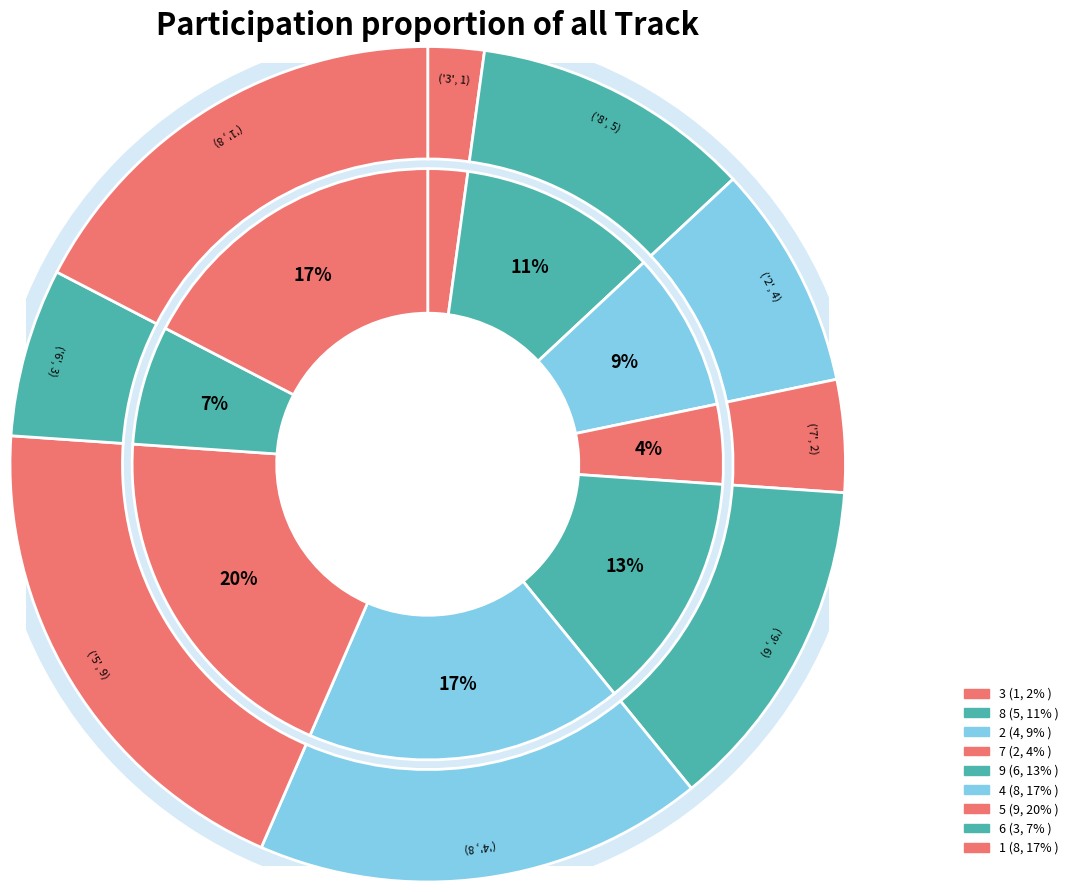

True or false: 1 accounts for 1% of the total.

False